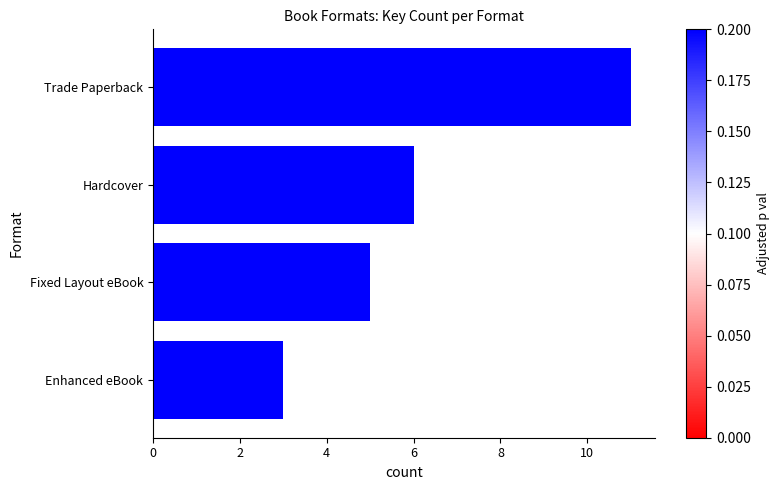

The chart shows a value of 3 at Enhanced eBook. True or false?

True